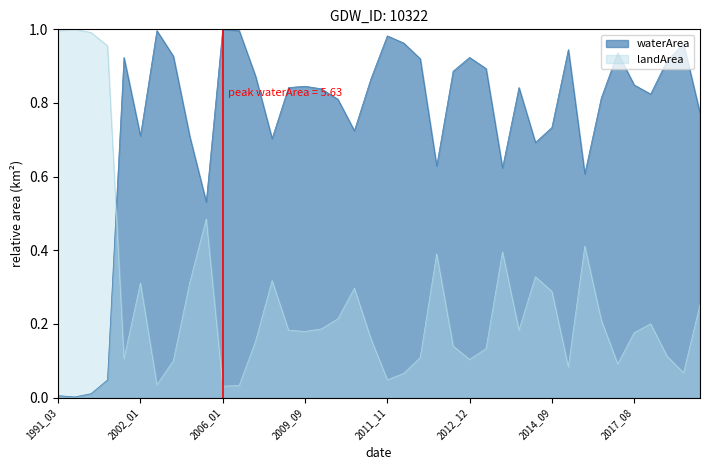

What is the value of the waterArea point at the 20th from the left?

0.9